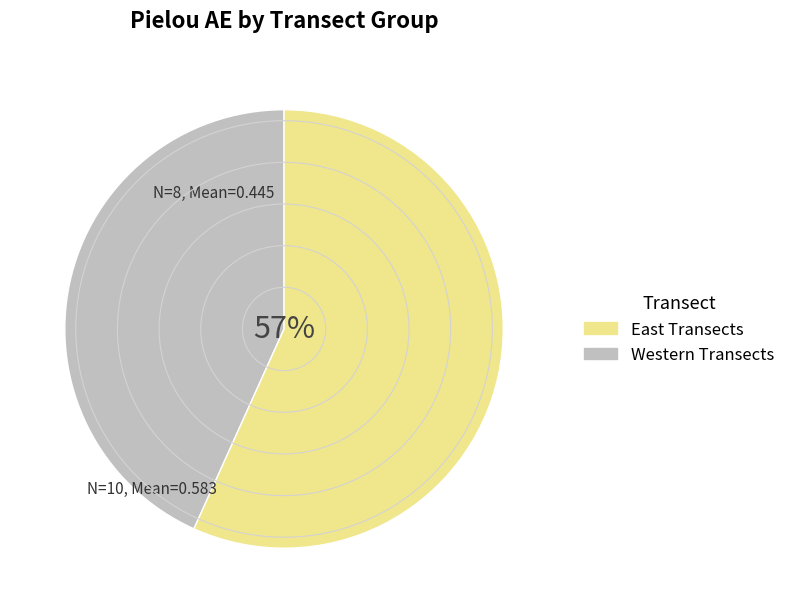

Is there a majority slice in this chart?

Yes